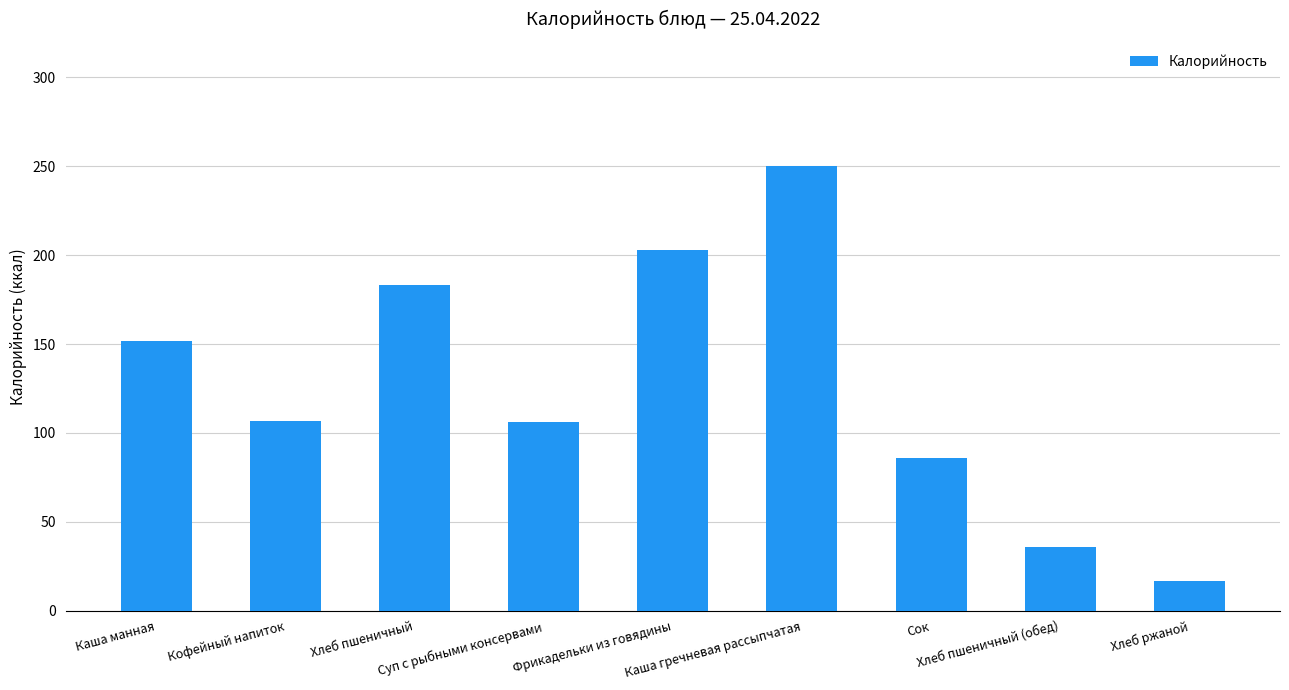

What is the maximum value shown in the chart?

250